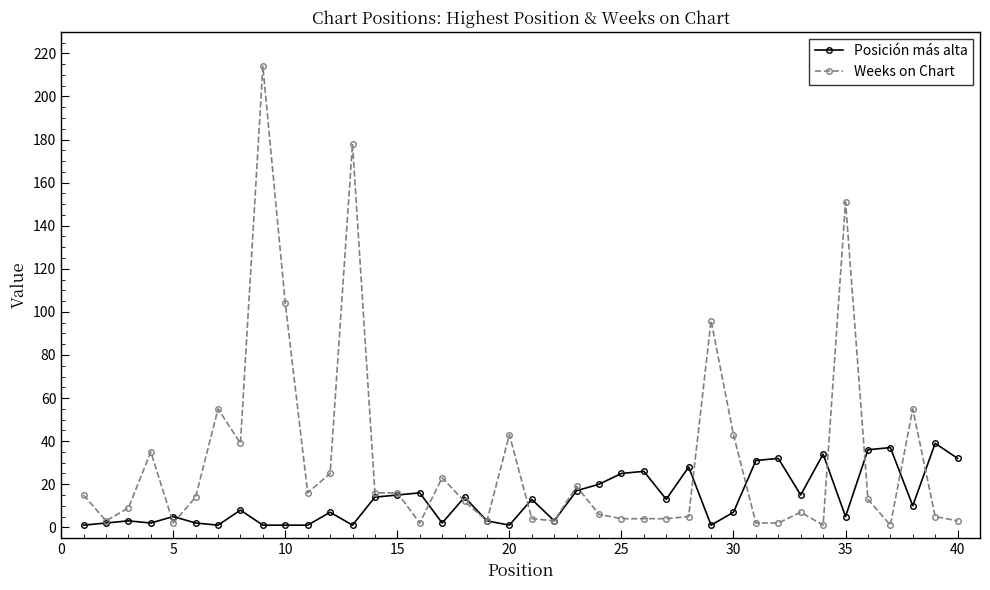

At how many categories does at least one series exceed 24?

22